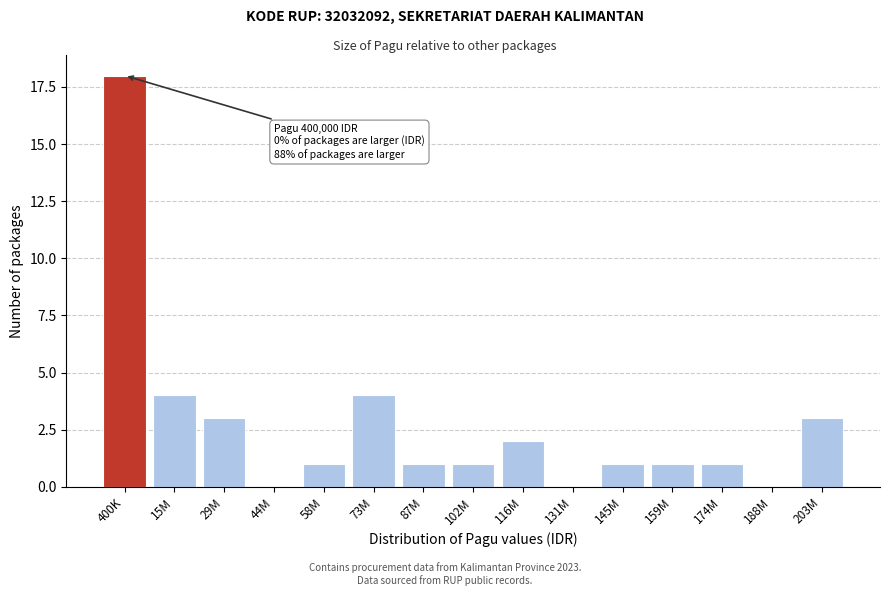

Reading right to left, what are all the values shown in this chart?

203M=3	188M=0	174M=1	159M=1	145M=1	131M=0	116M=2	102M=1	87M=1	73M=4	58M=1	44M=0	29M=3	15M=4	400K=18